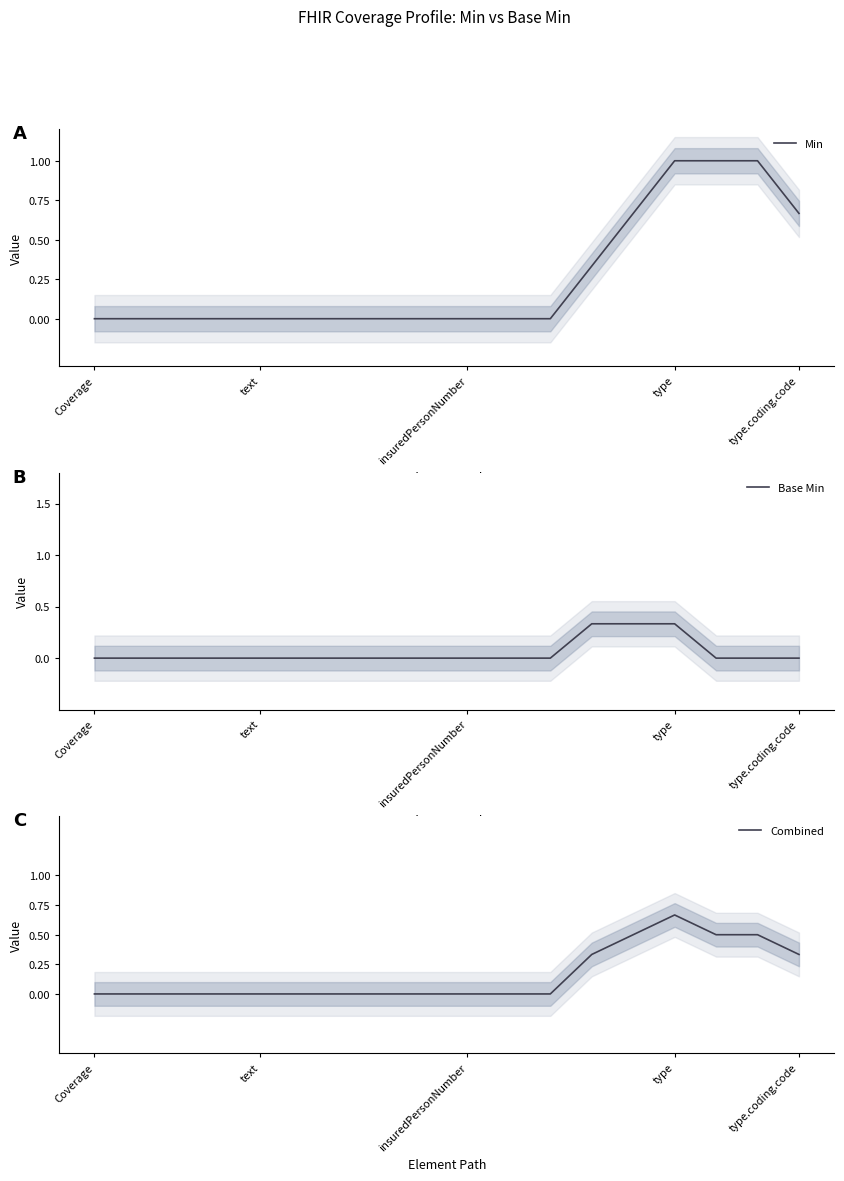

How many data points in Combined are above 0?

6